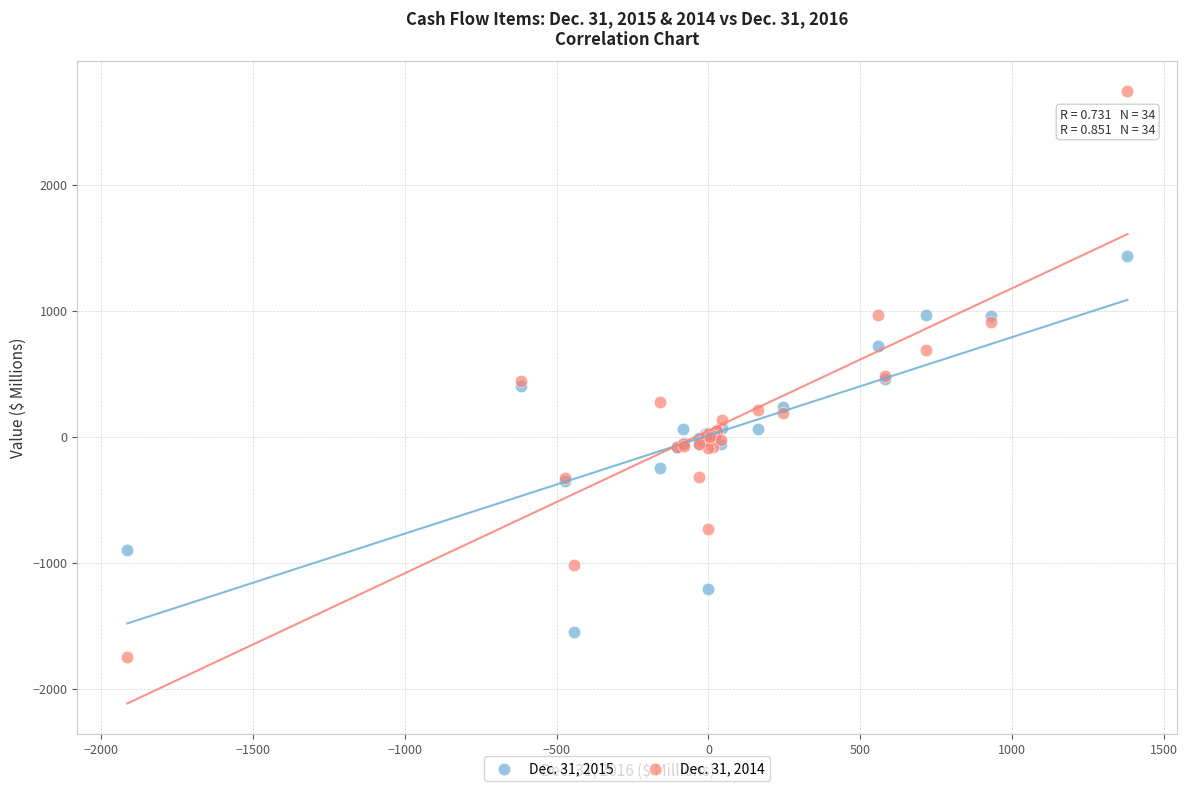

Which series has the widest spread of Y values?

Dec. 31, 2014